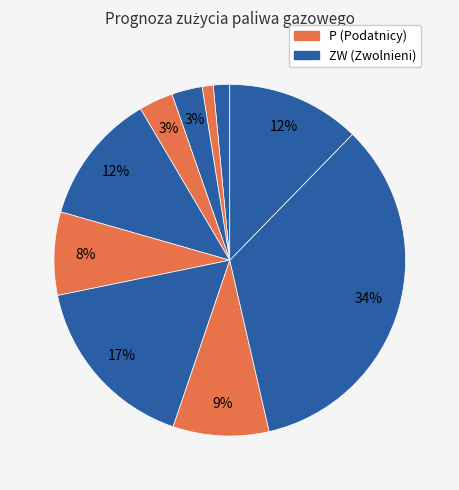

How many segments does this pie chart have?

10